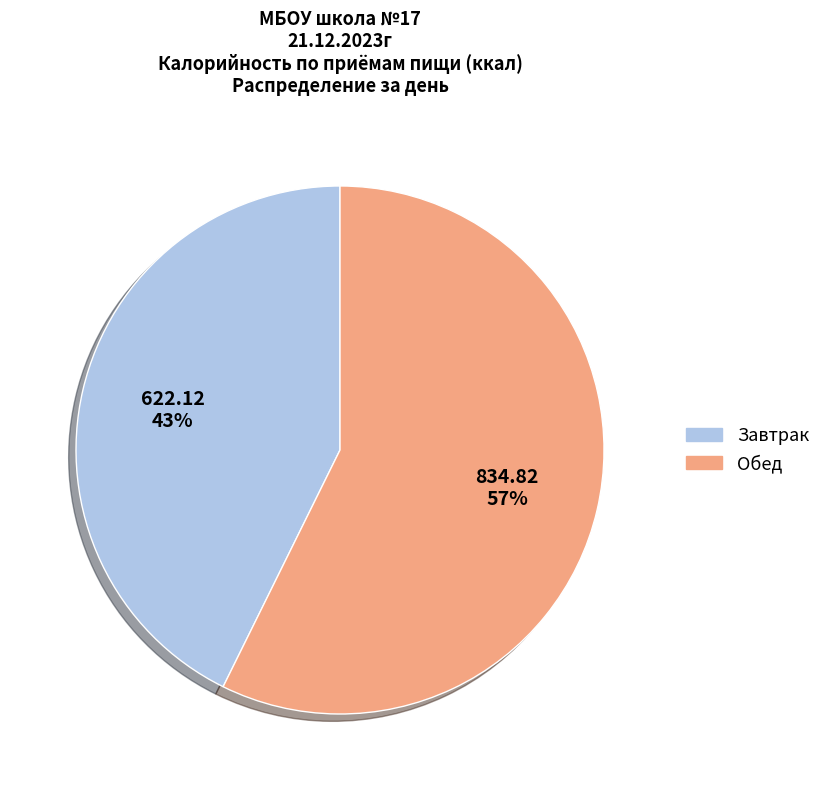

How many slices are in this pie chart?

2